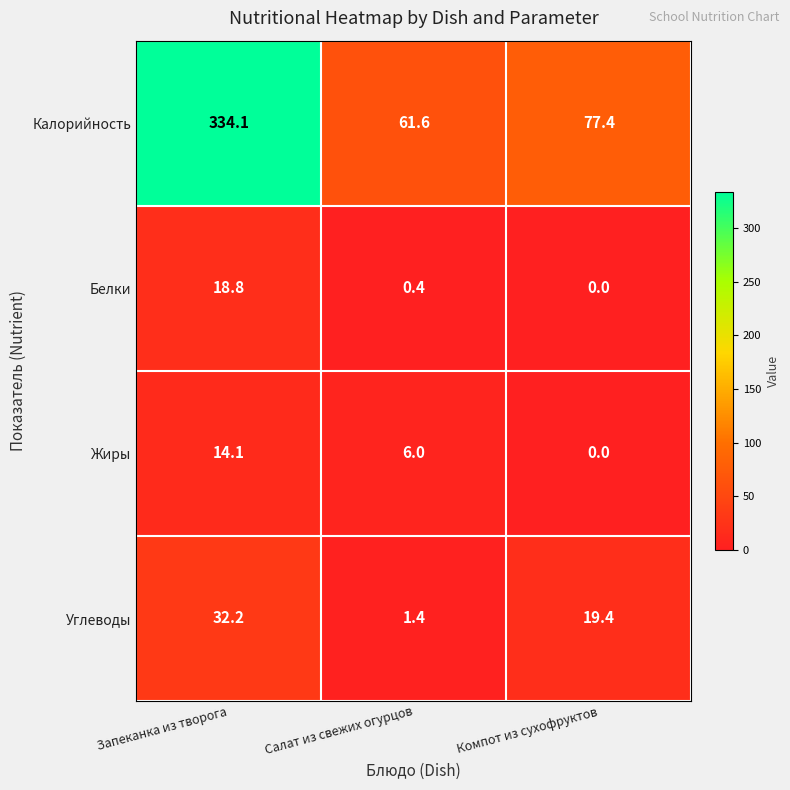

Count the number of categories in the chart.

3